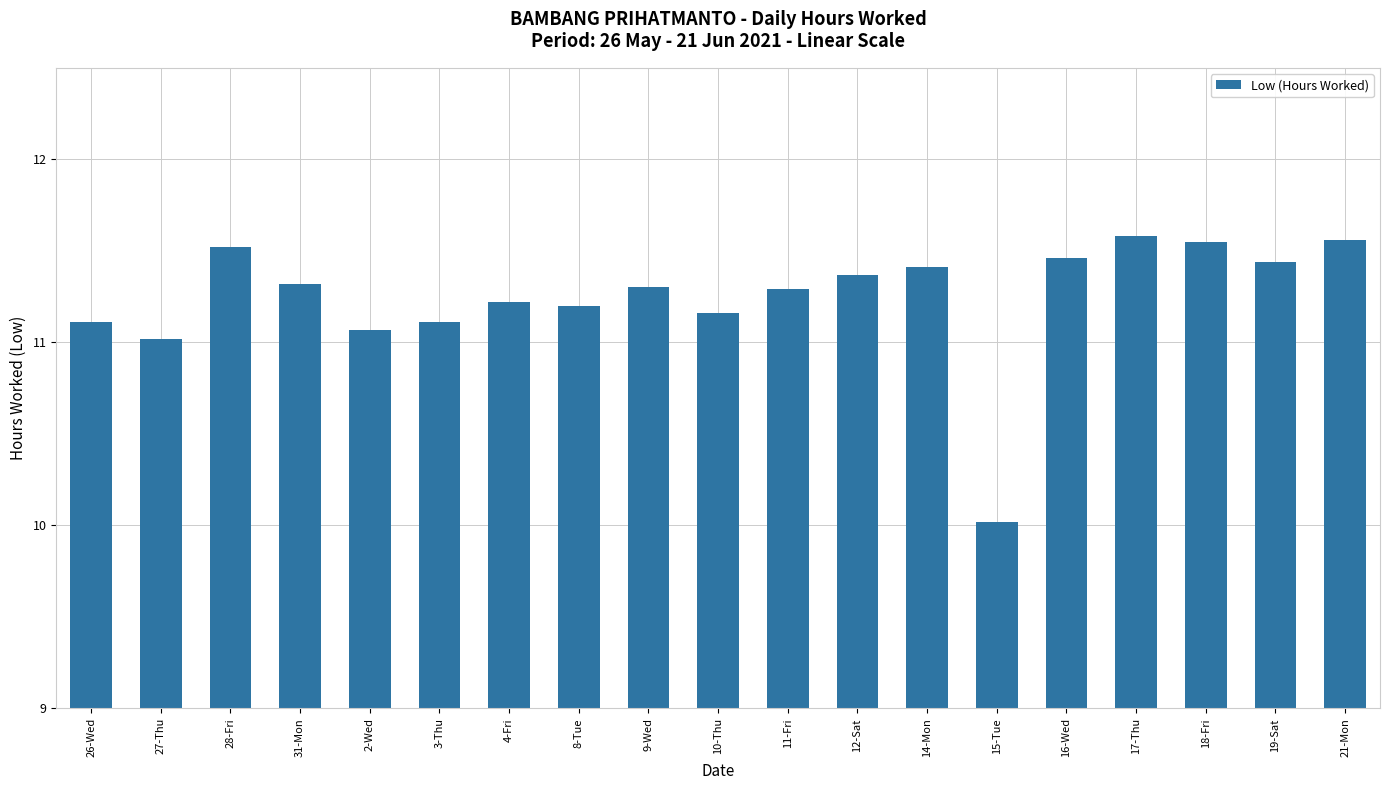

Which label corresponds to the smallest value in the chart?

15-Tue